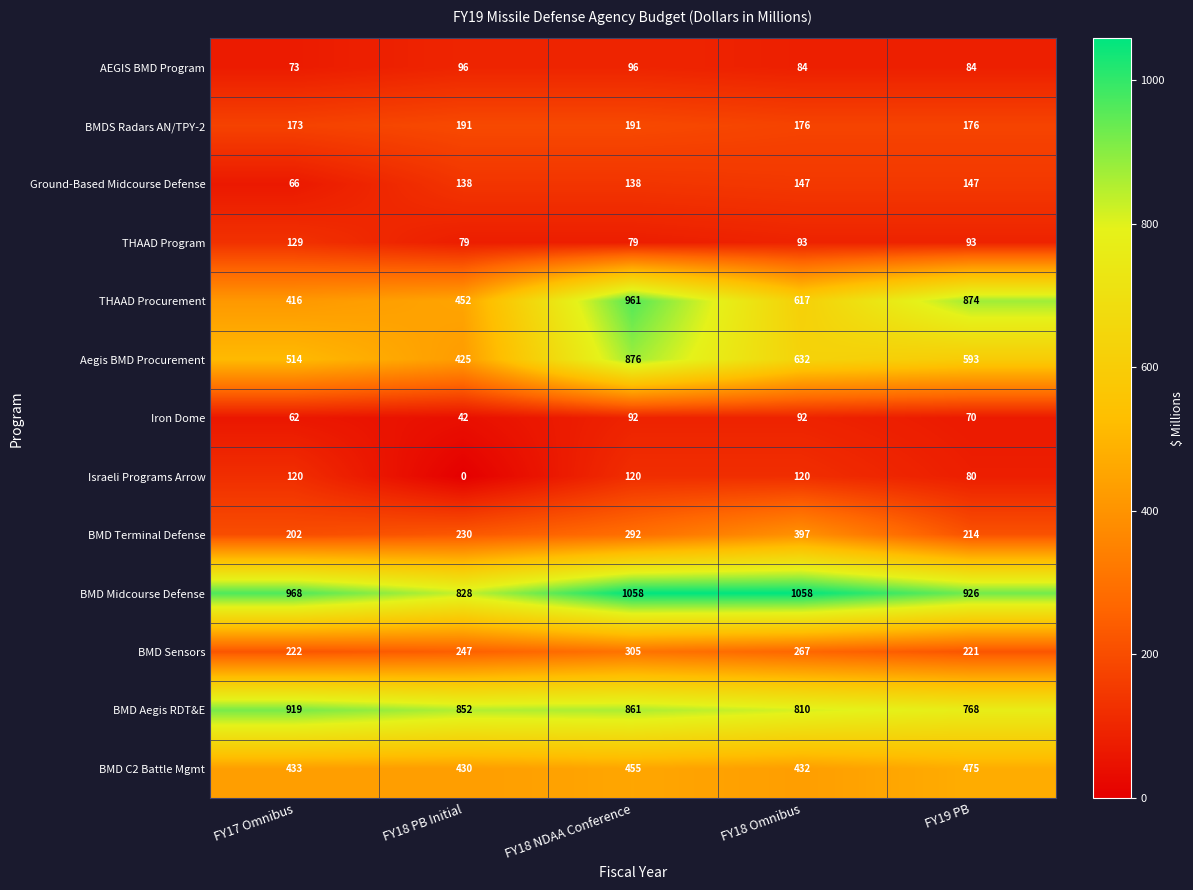

At FY18 NDAA Conference, list the series in order from smallest to largest.

THAAD Program, Iron Dome, AEGIS BMD Program, Israeli Programs Arrow, Ground-Based Midcourse Defense, BMDS Radars AN/TPY-2, BMD Terminal Defense, BMD Sensors, BMD C2 Battle Mgmt, BMD Aegis RDT&E, Aegis BMD Procurement, THAAD Procurement, BMD Midcourse Defense